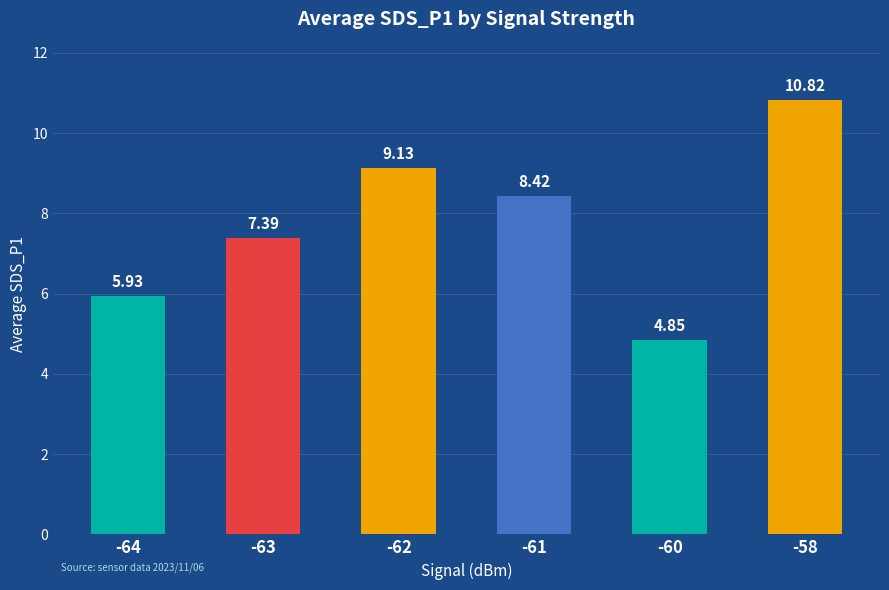

What is the maximum value shown in the chart?

10.8